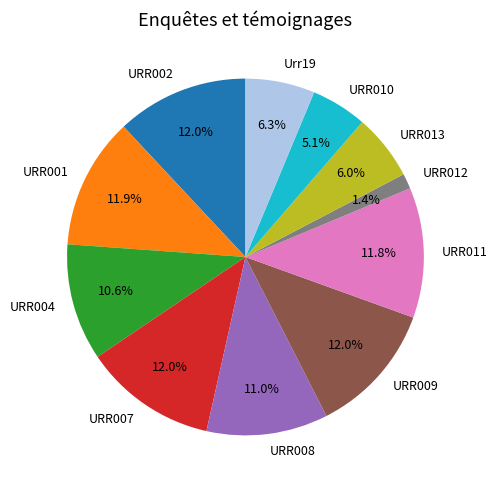

To the nearest percent, what portion does URR010 represent?

5%